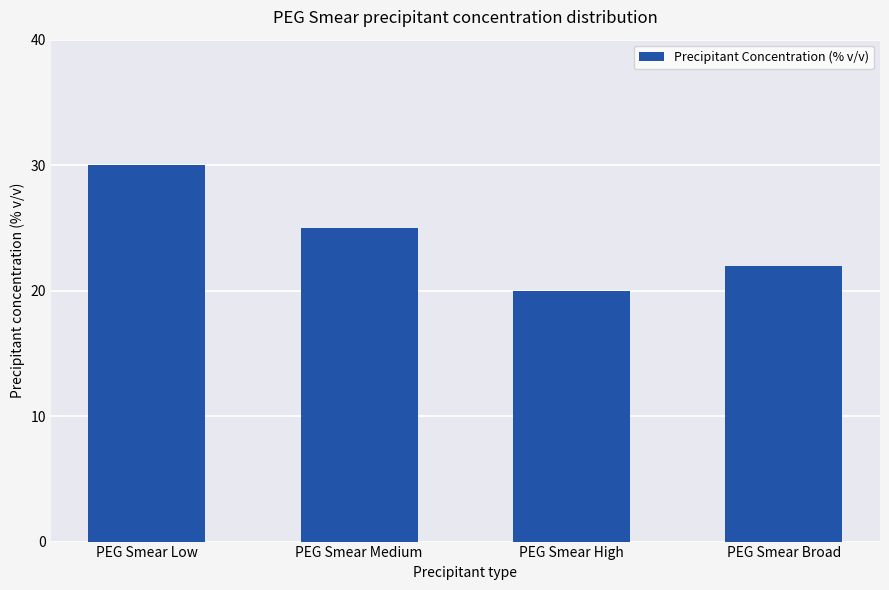

Rank the categories by value from lowest to highest.

PEG Smear High, PEG Smear Broad, PEG Smear Medium, PEG Smear Low